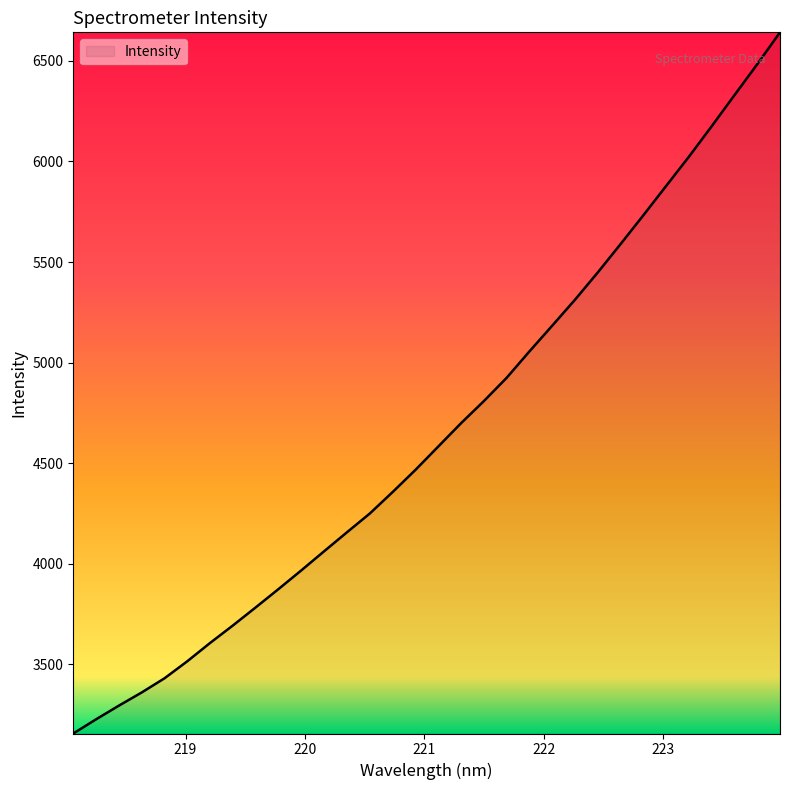

What is the difference between the maximum and minimum values?

3486.1